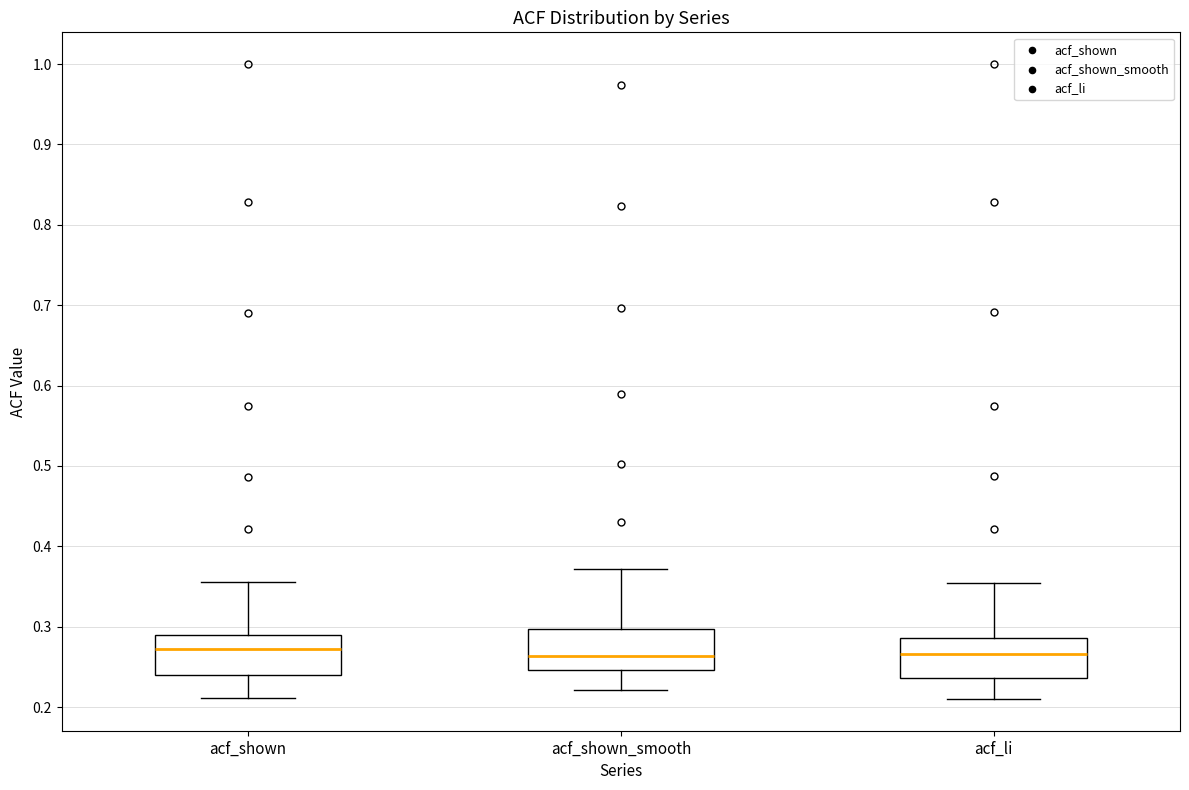

Reading left to right, transcribe this box plot: for each box, give where its median line is, the range the box spans, and where its two whiskers end, as read against the y-axis. The values are not printed on the chart, so give them approximately, as read against the axis.

acf_shown: median 0.27, box 0.24 to 0.29, whiskers 0.21 to 0.36
acf_shown_smooth: median 0.26, box 0.25 to 0.30, whiskers 0.22 to 0.37
acf_li: median 0.27, box 0.24 to 0.29, whiskers 0.21 to 0.35